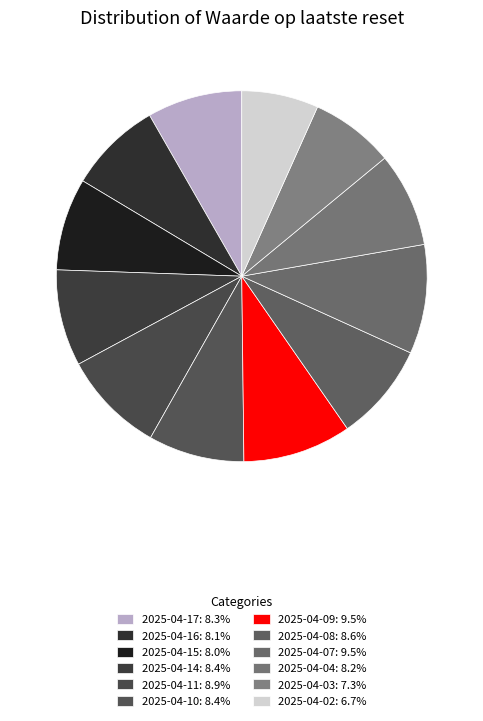

Is there a majority slice in this chart?

No